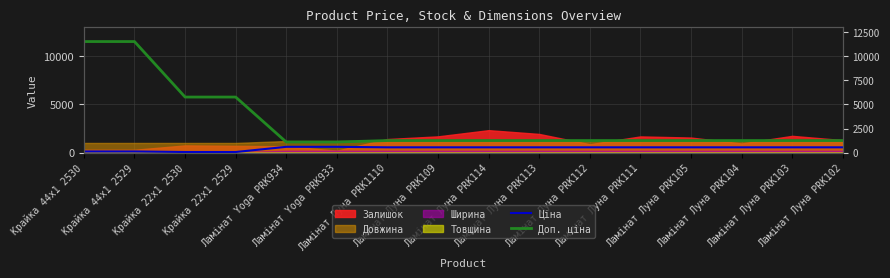

At which category does the chart reach its peak across all series?

Крайка 44x1 2530